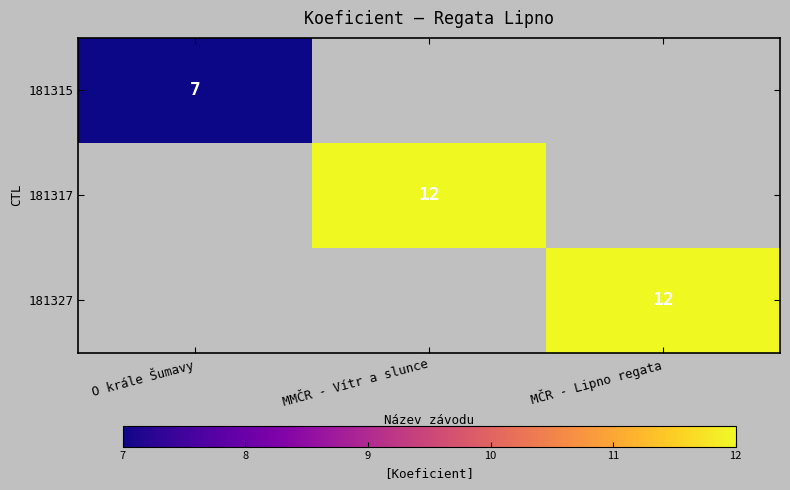

Is it true that 181315 equals 12 at O krále Šumavy?

False